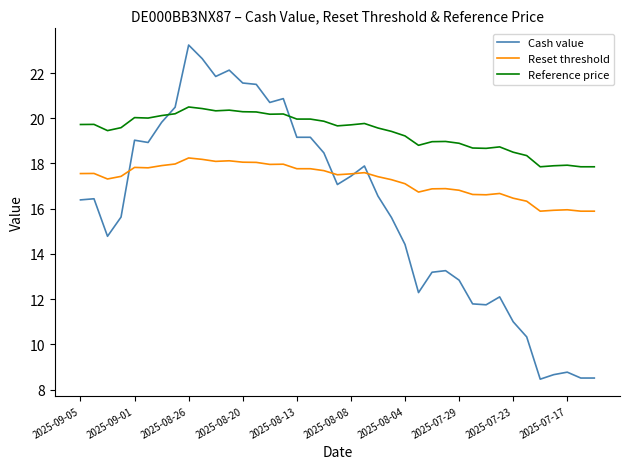

What is the minimum value shown in the chart?

8.5